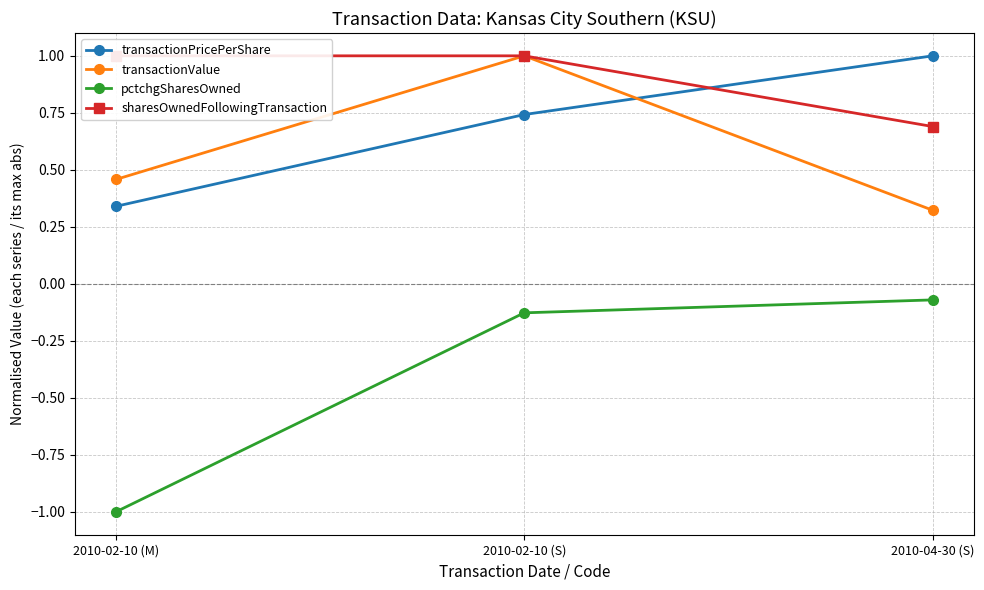

Which category has the lowest value across all series?

2010-02-10 (M)